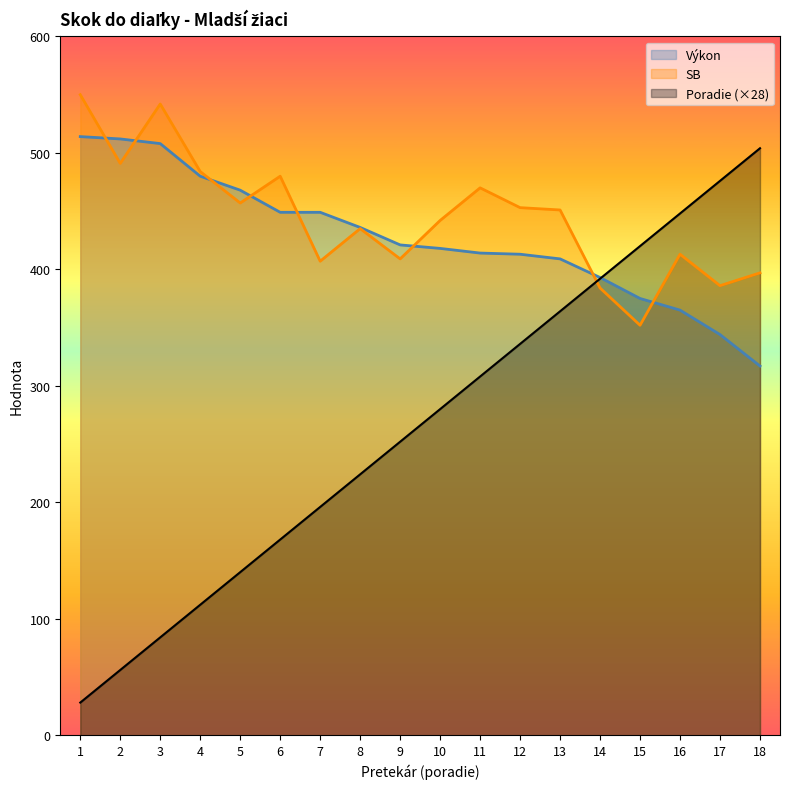

The SB series shows 100 at 13. True or false?

False